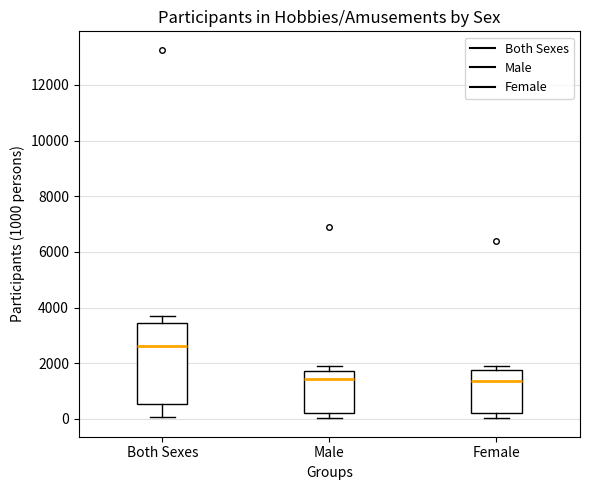

Where is the upper edge of the box for Female on the y-axis? The values are not printed on the chart, so give them approximately, as read against the axis.

1800